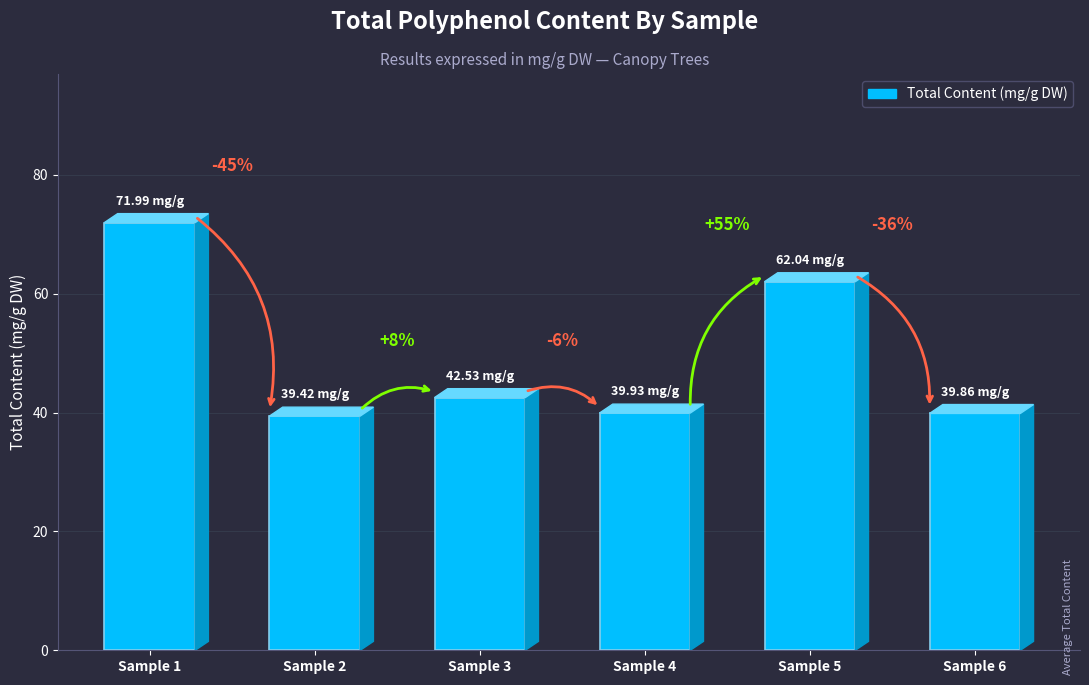

Are the bars horizontal?

No